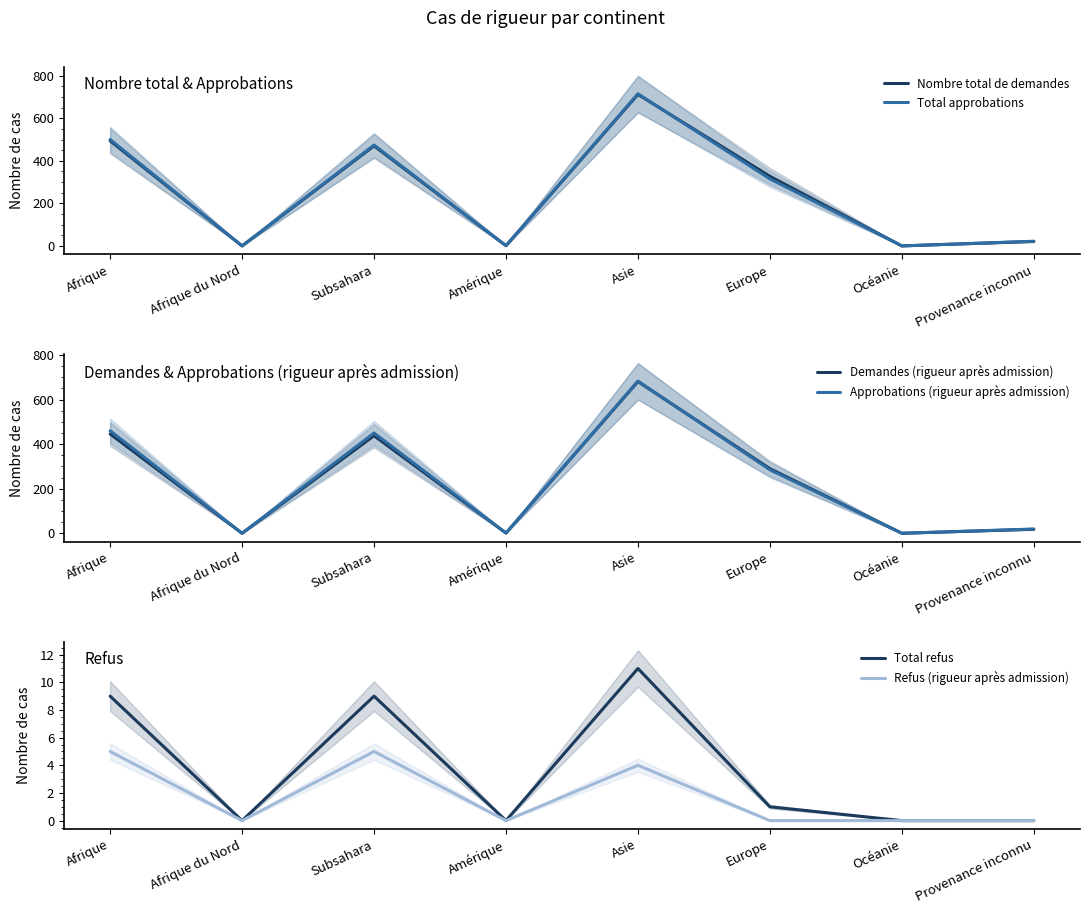

What is the label of the 6th point from the right?

Subsahara